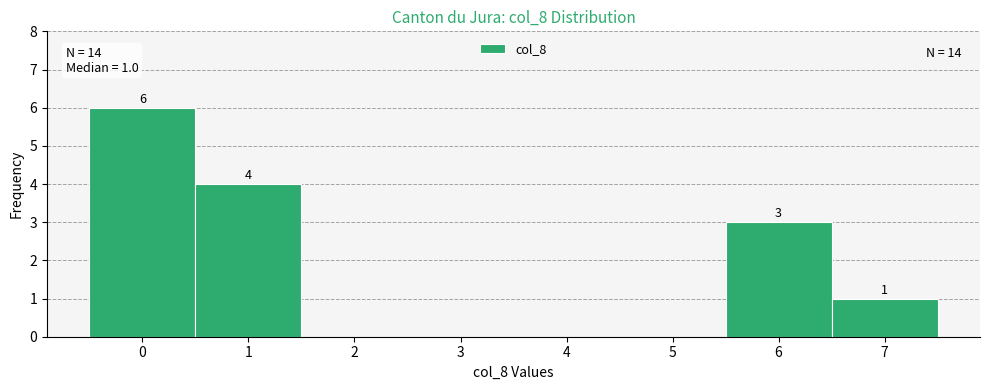

Over which range of the x-axis is the bar tallest?

-0.5 to 0.5